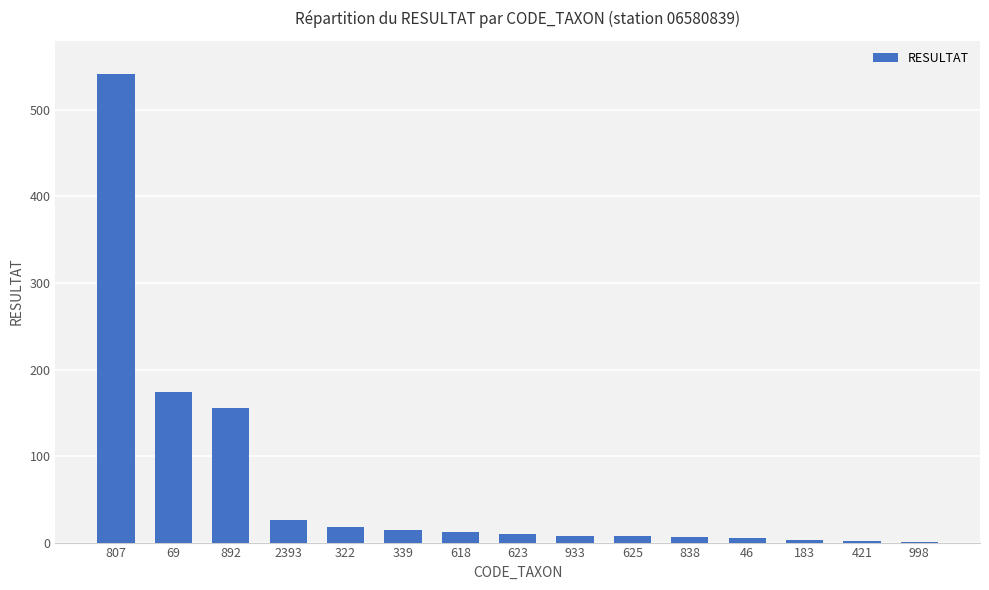

The chart shows a value of 174 at 69. True or false?

True